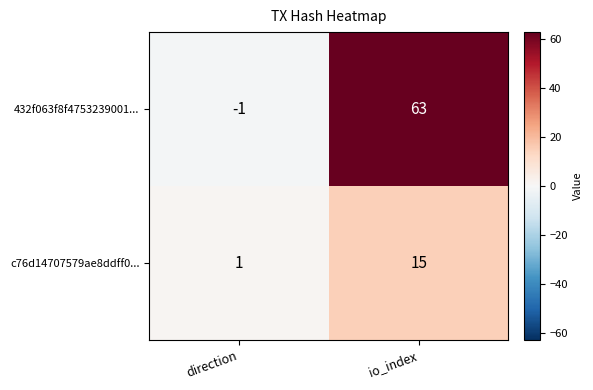

At which category is the sum across all series the highest?

io_index